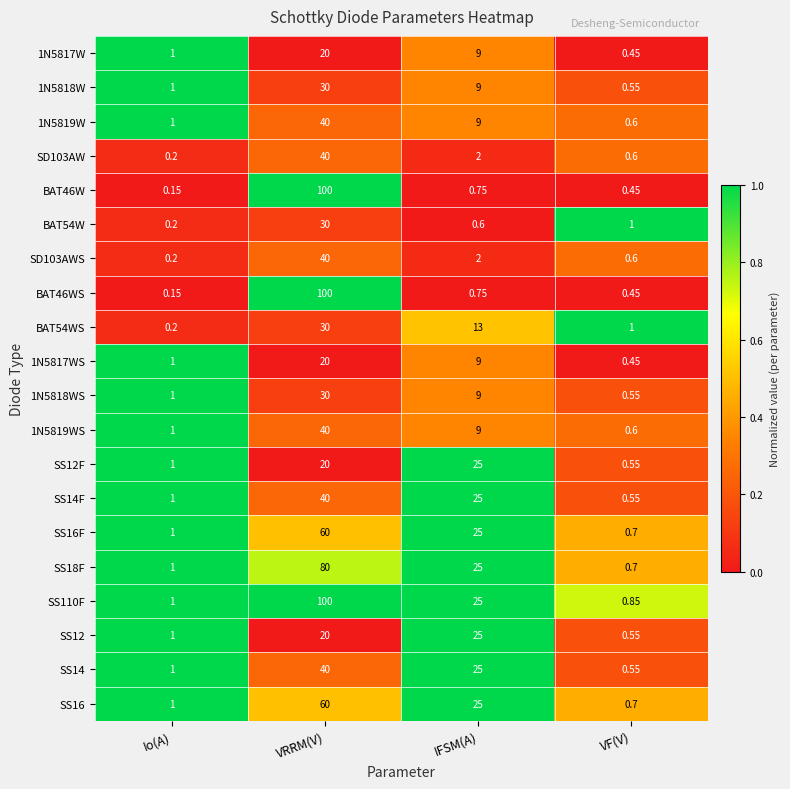

At which category is the sum across all series the highest?

VRRM(V)